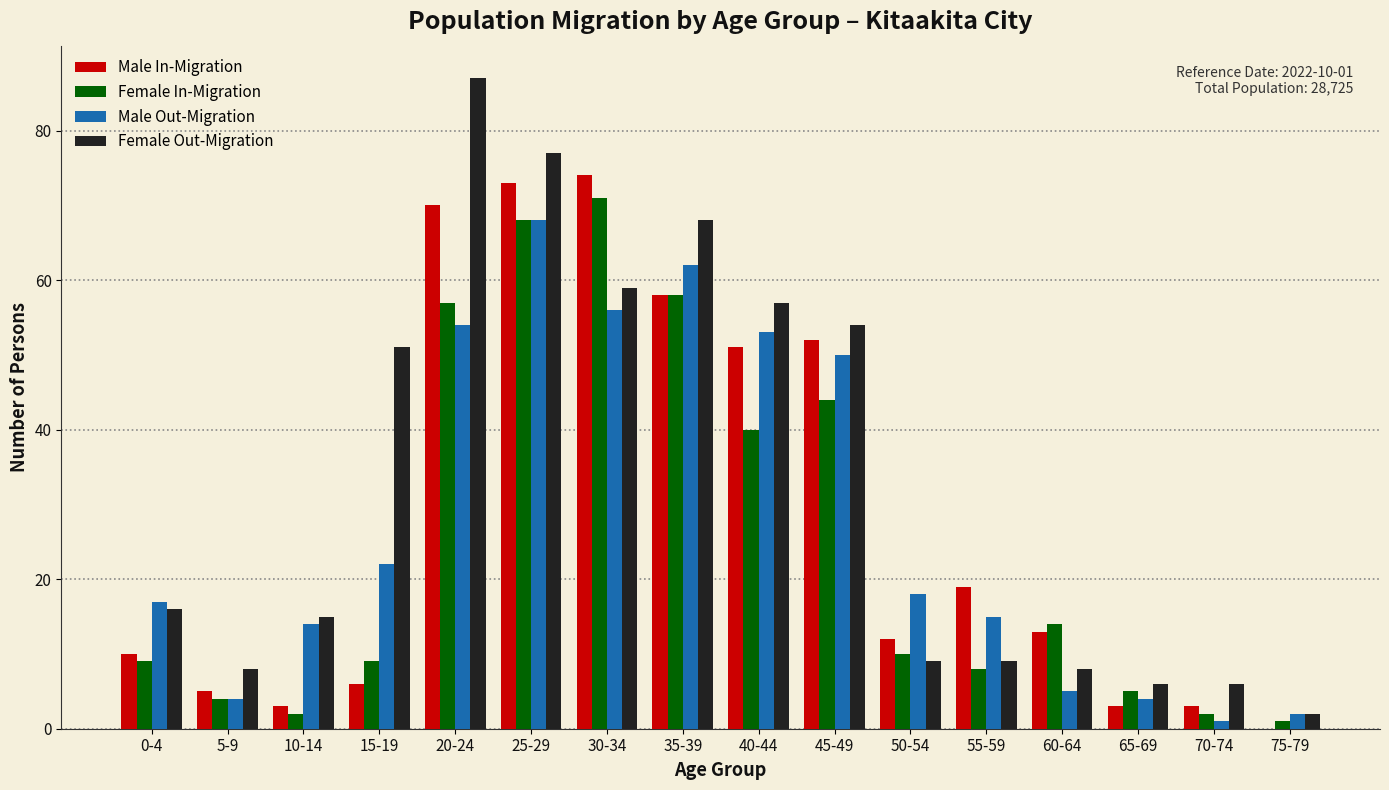

The value of Male In-Migration at 30-34 is 103. True or false?

False